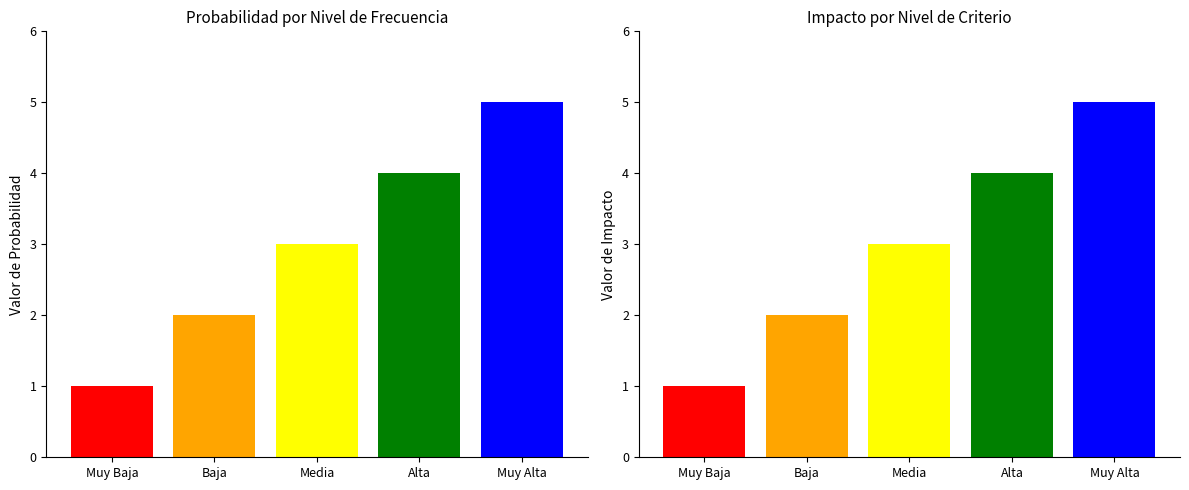

What is the sum of all Probabilidad values?

15